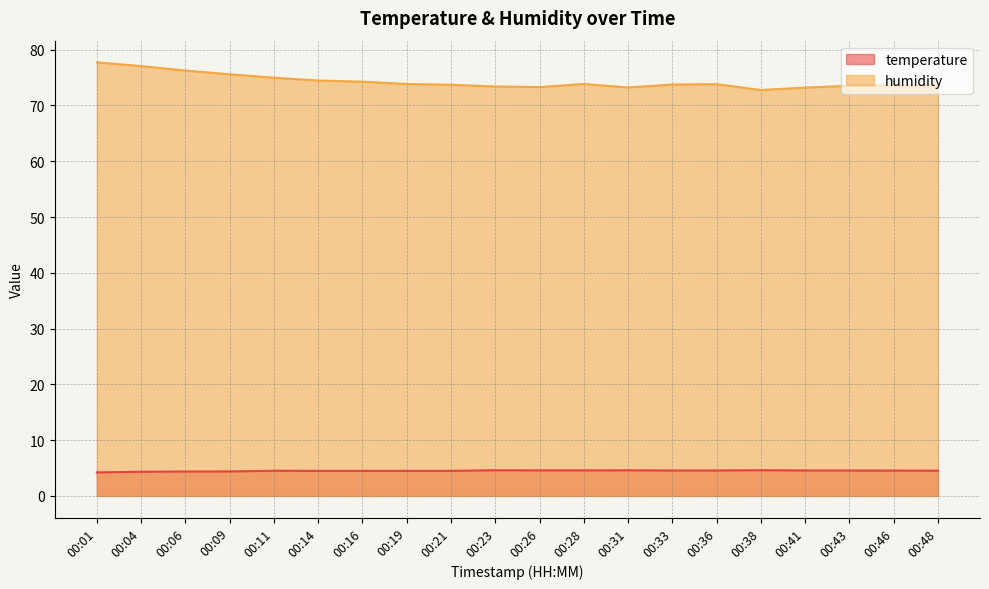

The value of temperature at 00:14 is 4.5. True or false?

True